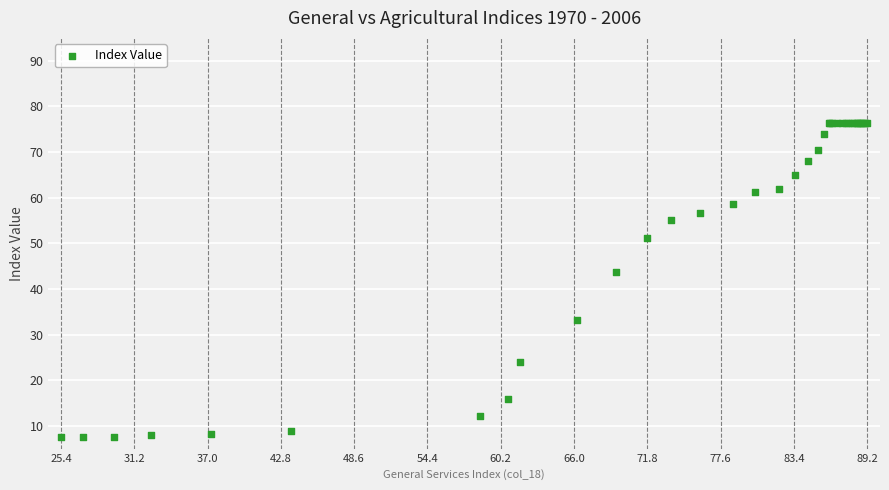

What Y value in the scatter plot is closest to 41?

43.8